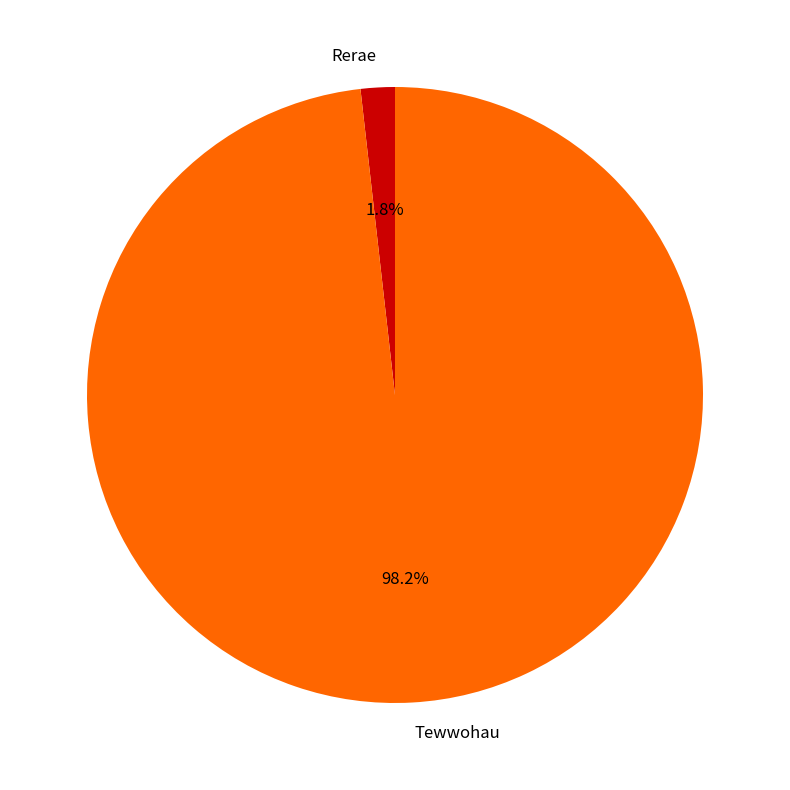

Count the number of slices in the pie.

2